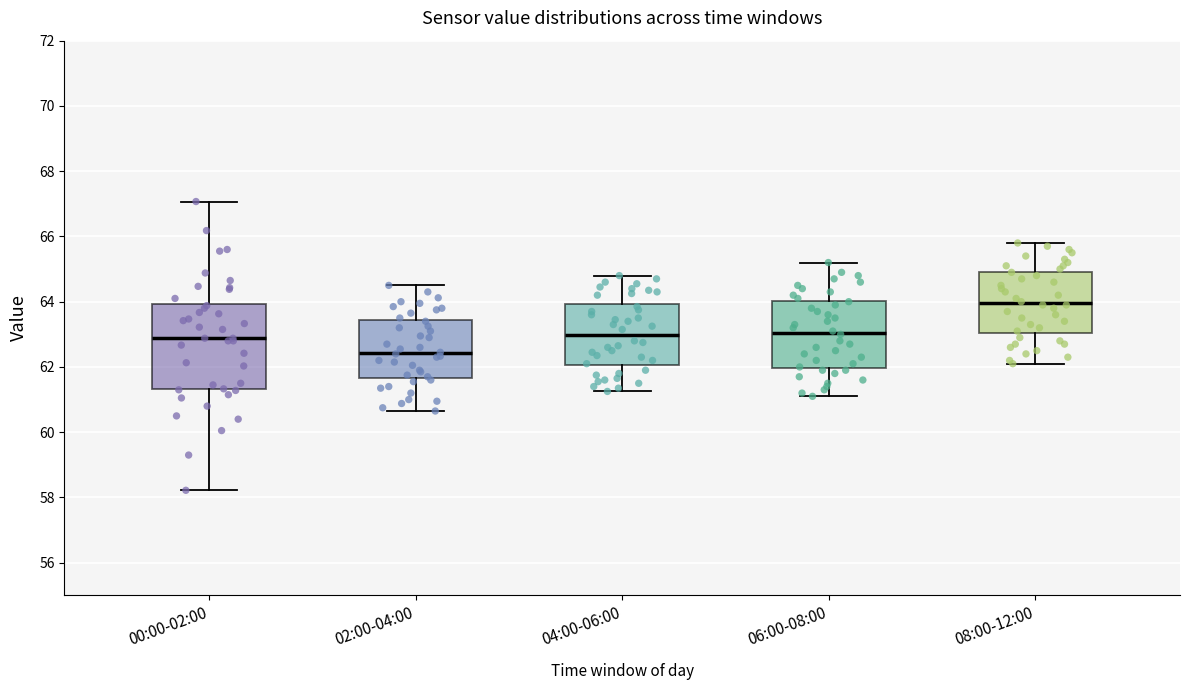

Reading left to right, read every box against the y-axis: the position of its median line, the range the box covers, and the ends of its whiskers. The values are not printed on the chart, so give them approximately, as read against the axis.

00:00-02:00: median 62.8, box 61.4 to 64.0, whiskers 58.2 to 67.0
02:00-04:00: median 62.4, box 61.6 to 63.4, whiskers 60.6 to 64.6
04:00-06:00: median 63.0, box 62.0 to 64.0, whiskers 61.2 to 64.8
06:00-08:00: median 63.0, box 62.0 to 64.0, whiskers 61.2 to 65.2
08:00-12:00: median 64.0, box 63.0 to 65.0, whiskers 62.2 to 65.8